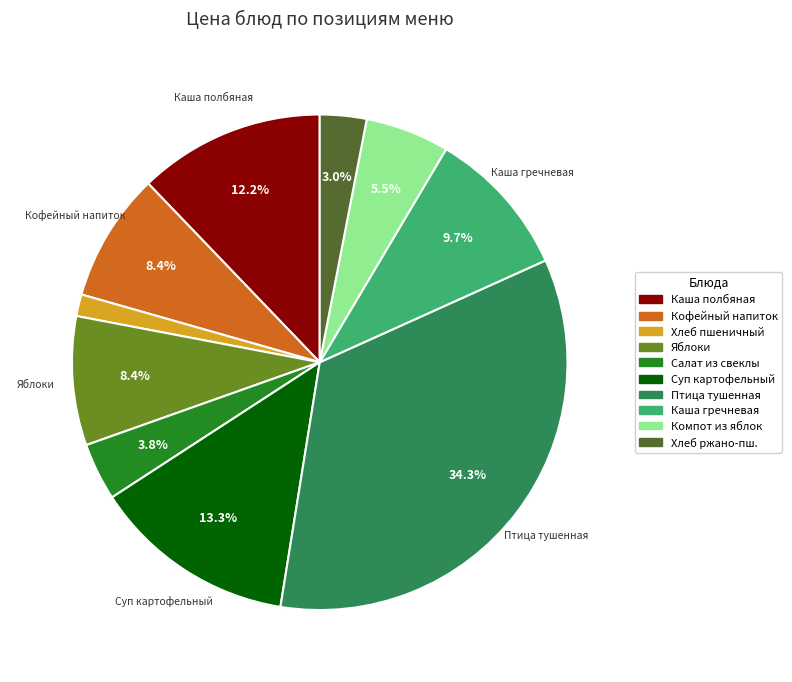

How many segments does this pie chart have?

10